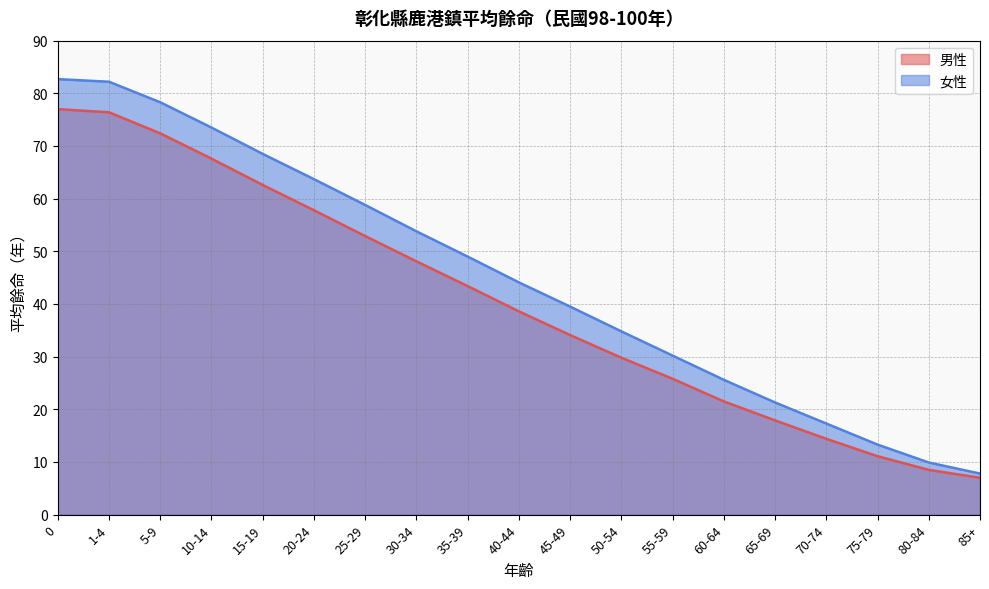

Is it true that 男性 equals 74.3 at 30-34?

False